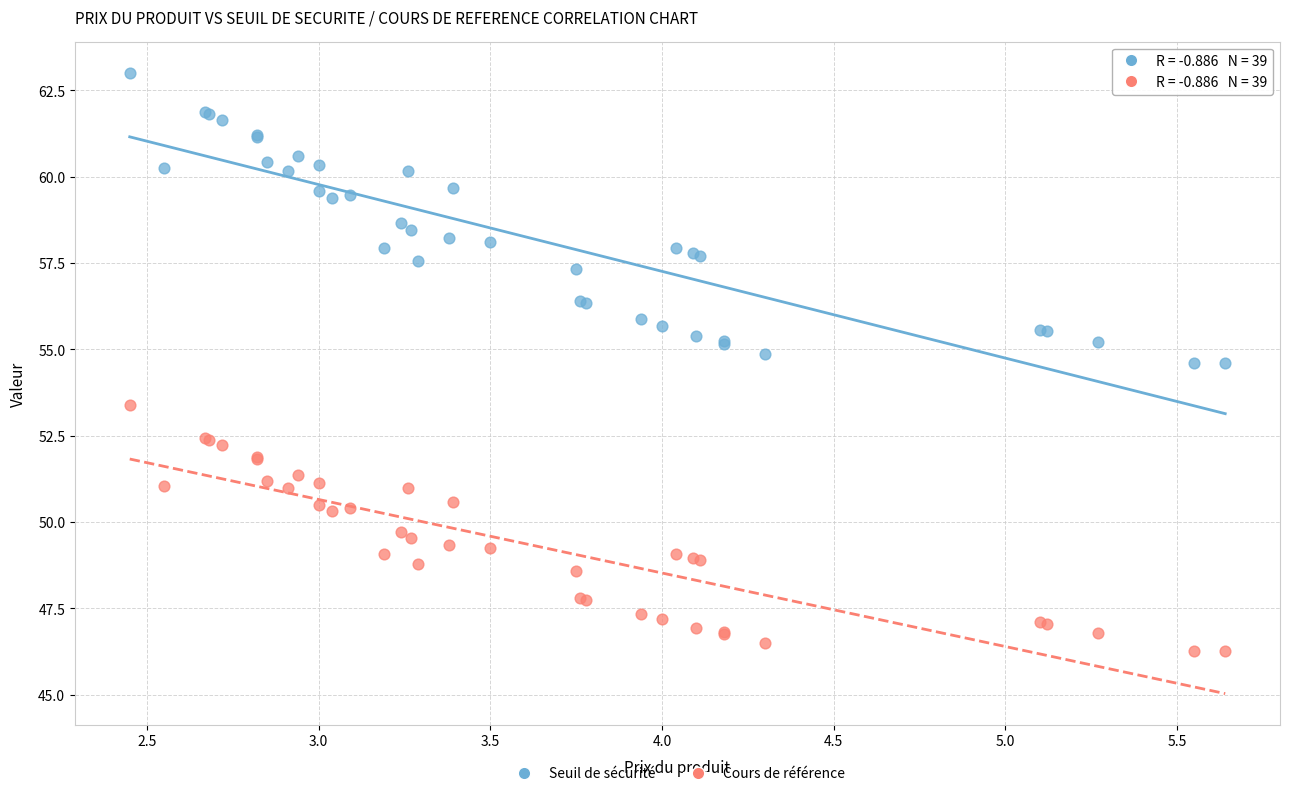

What is the X range (max minus min) for the scatter plot?

3.2